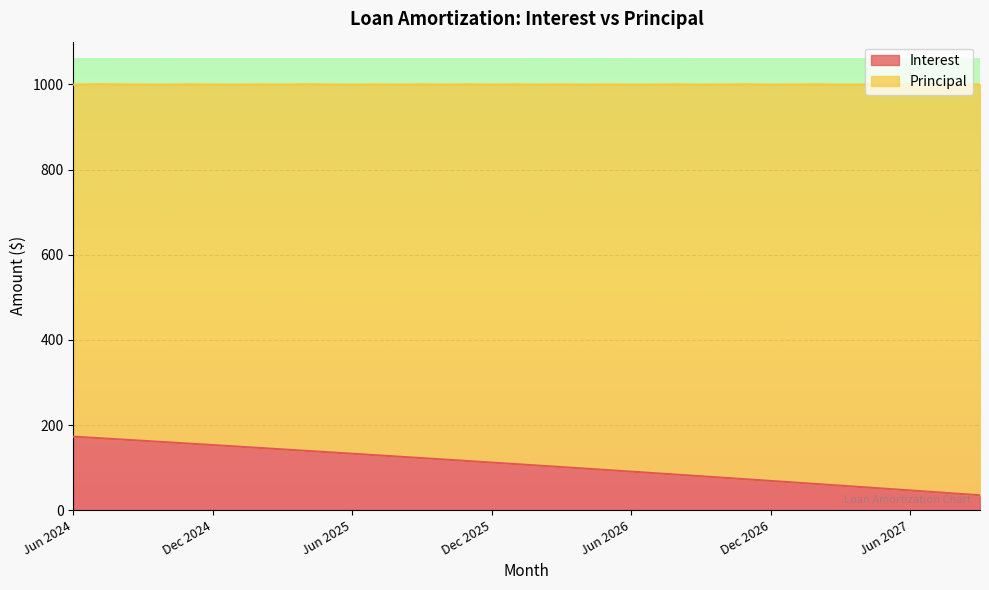

What position from the right is Dec 2026?

10